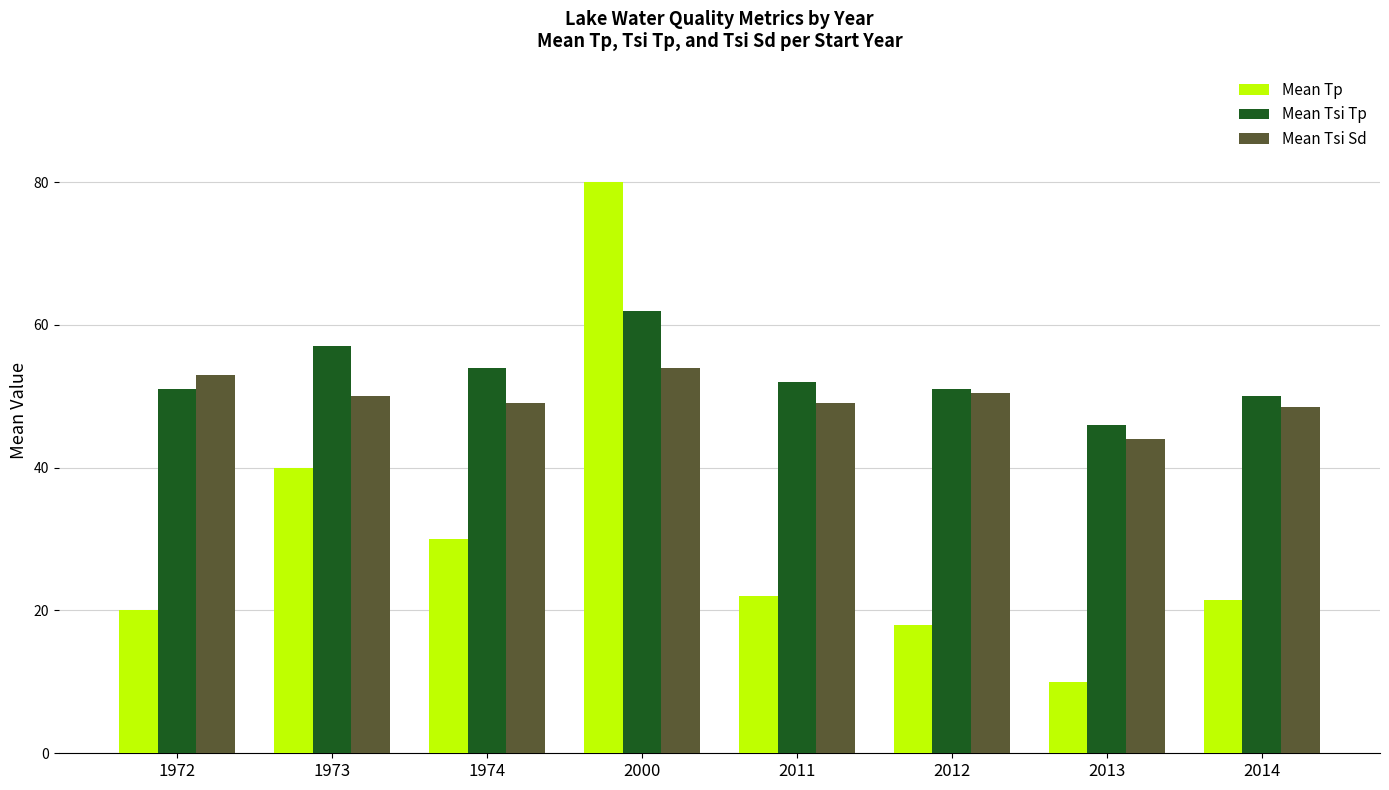

Count the number of categories in the chart.

8